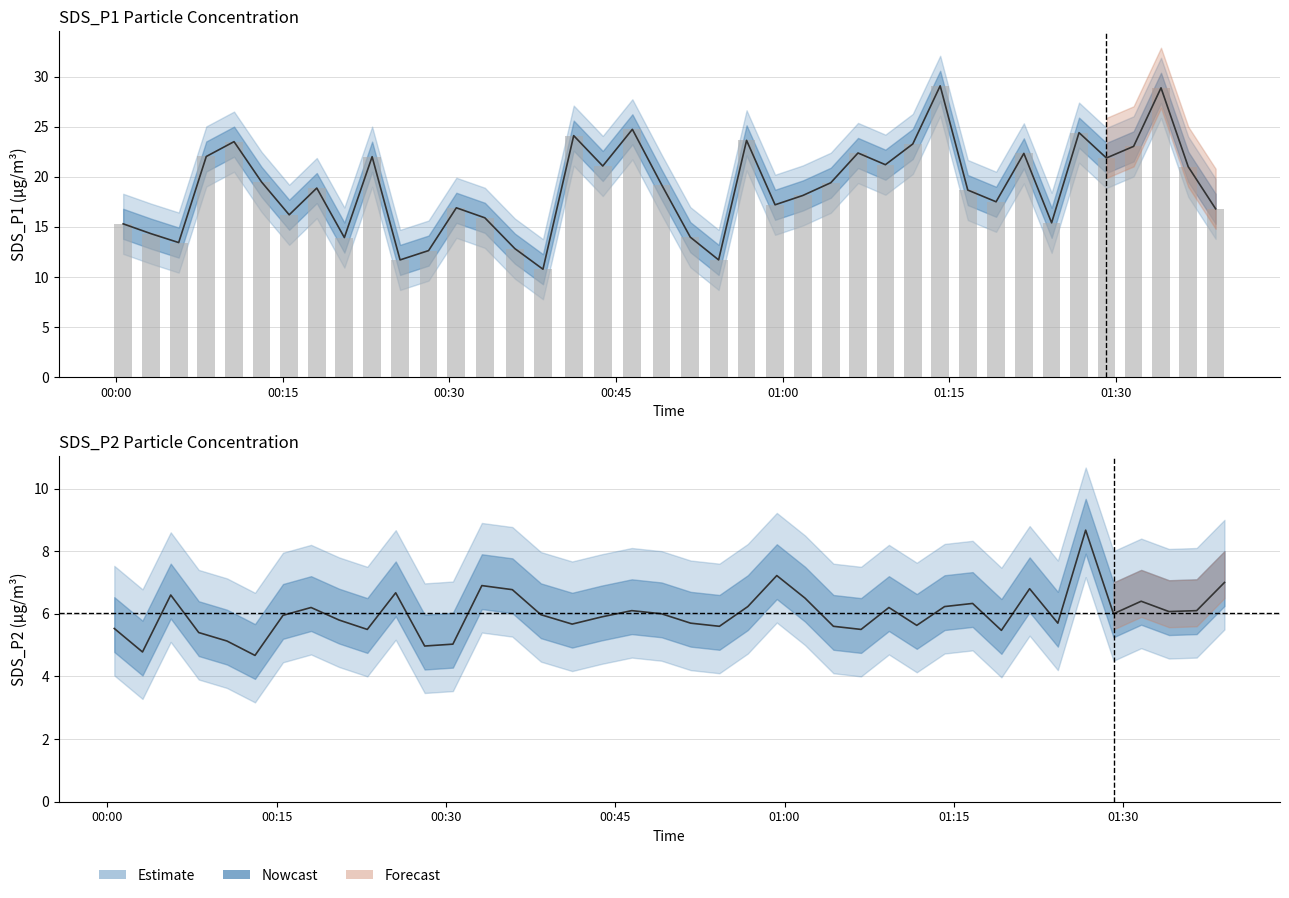

Count the number of categories in the chart.

40